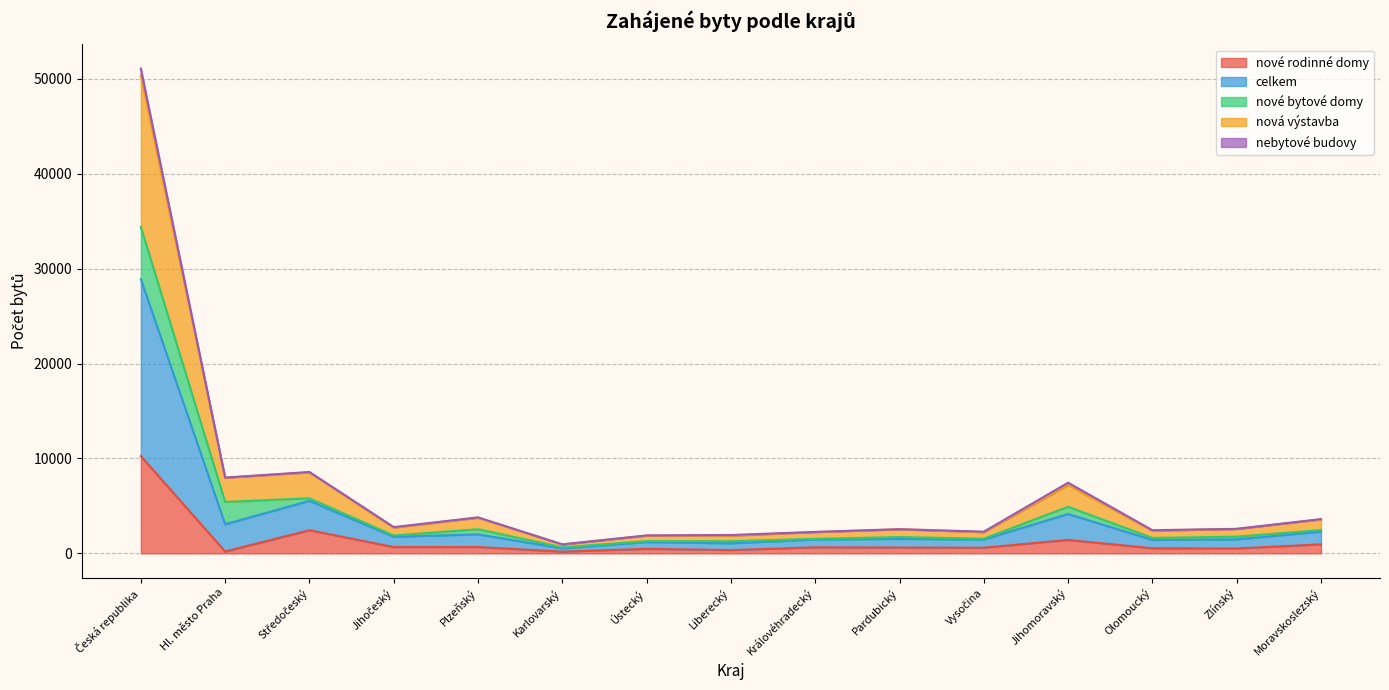

What is the highest value of the nové rodinné domy series?

10246